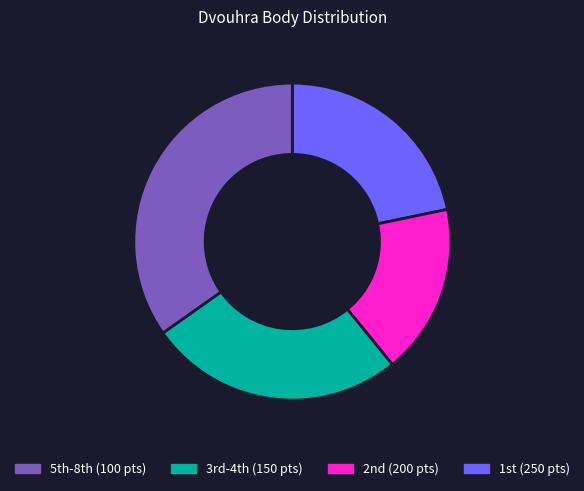

Does any single category account for the majority?

No